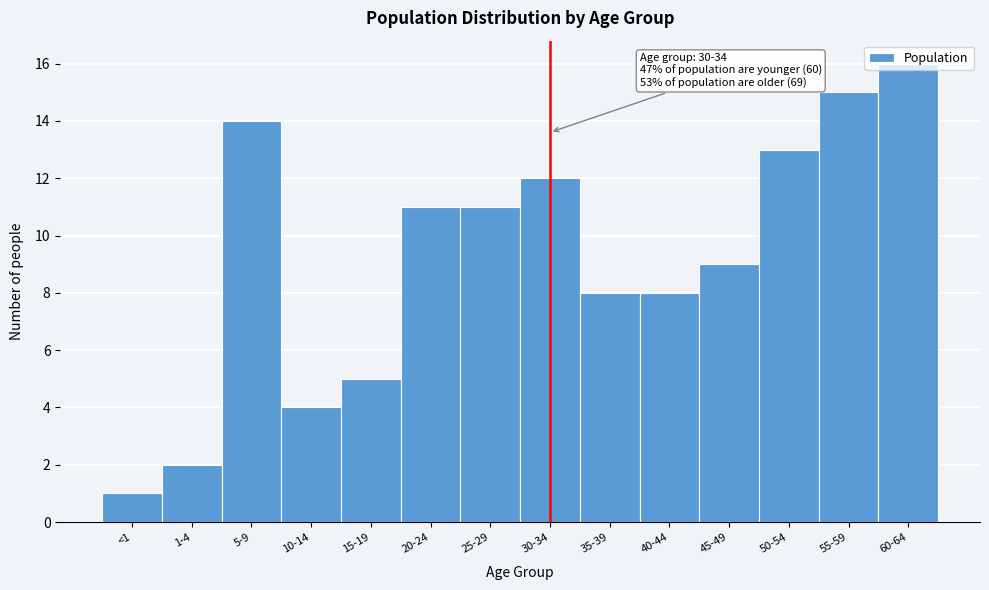

True or false: the data shows 2 at 1-4.

True